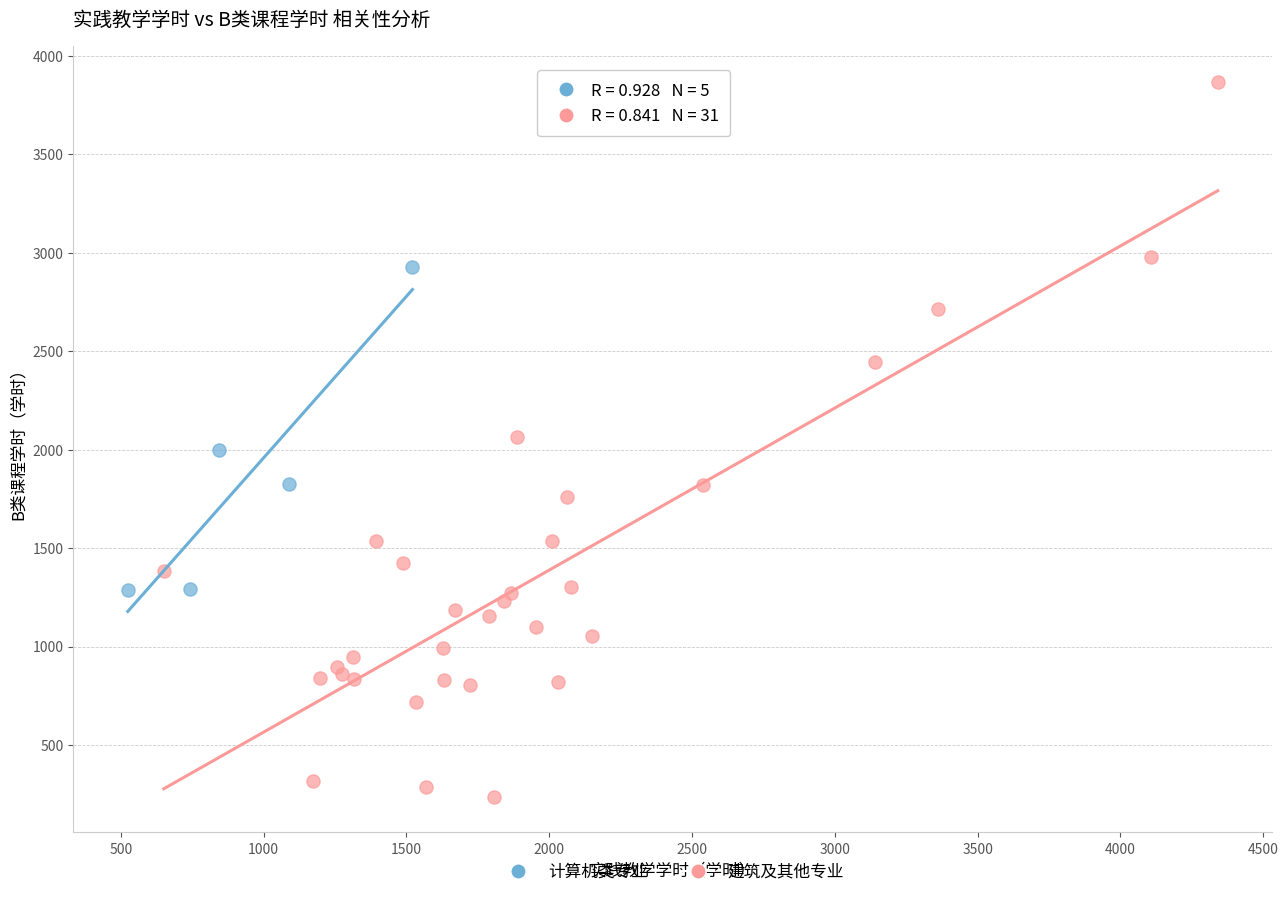

Which series contains the highest Y value?

建筑及其他专业